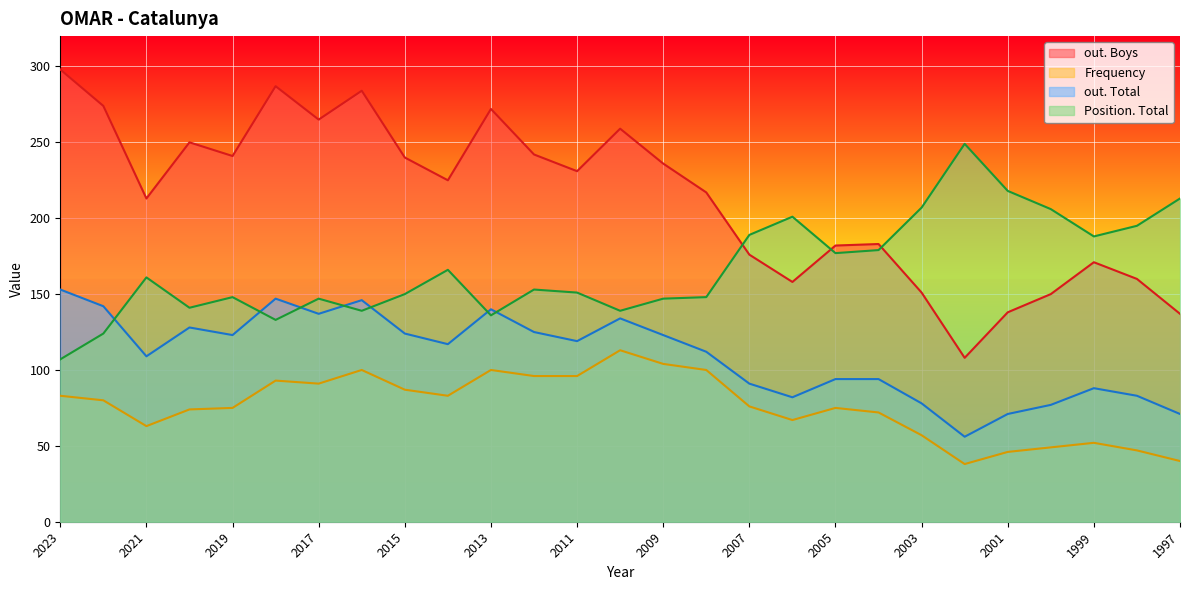

Where is the first local minimum for out. Total?

2021